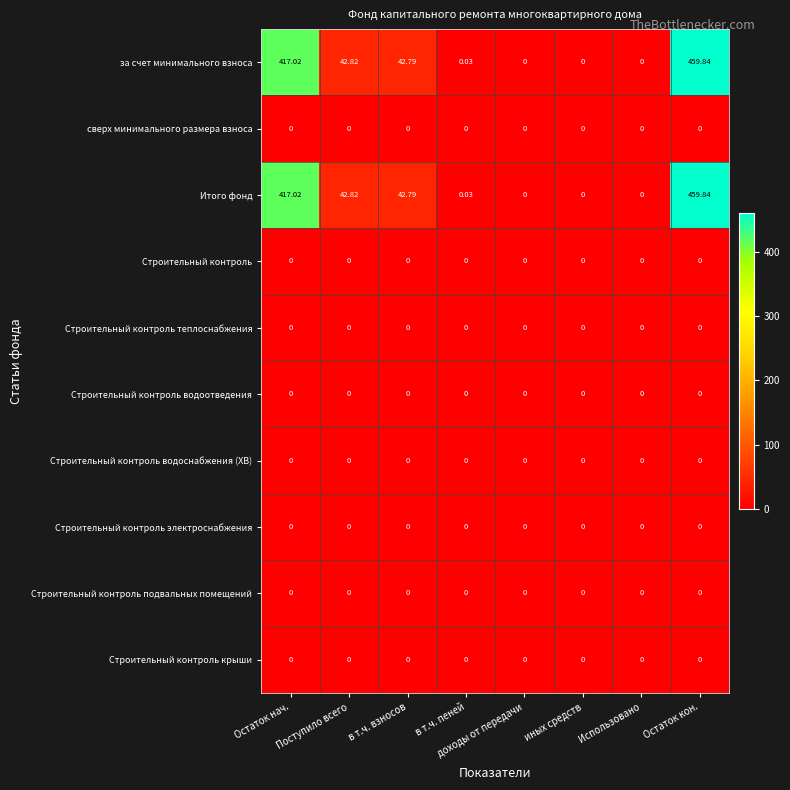

At which category is the sum across all series the highest?

Остаток кон.